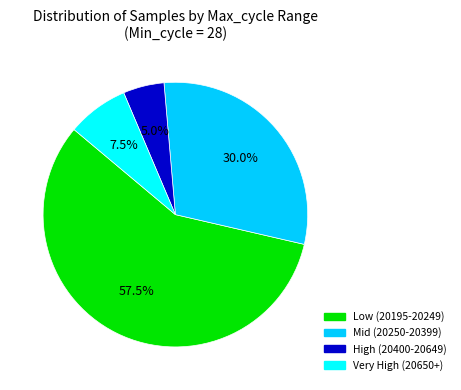

To the nearest percent, what is the average slice percentage?

25%